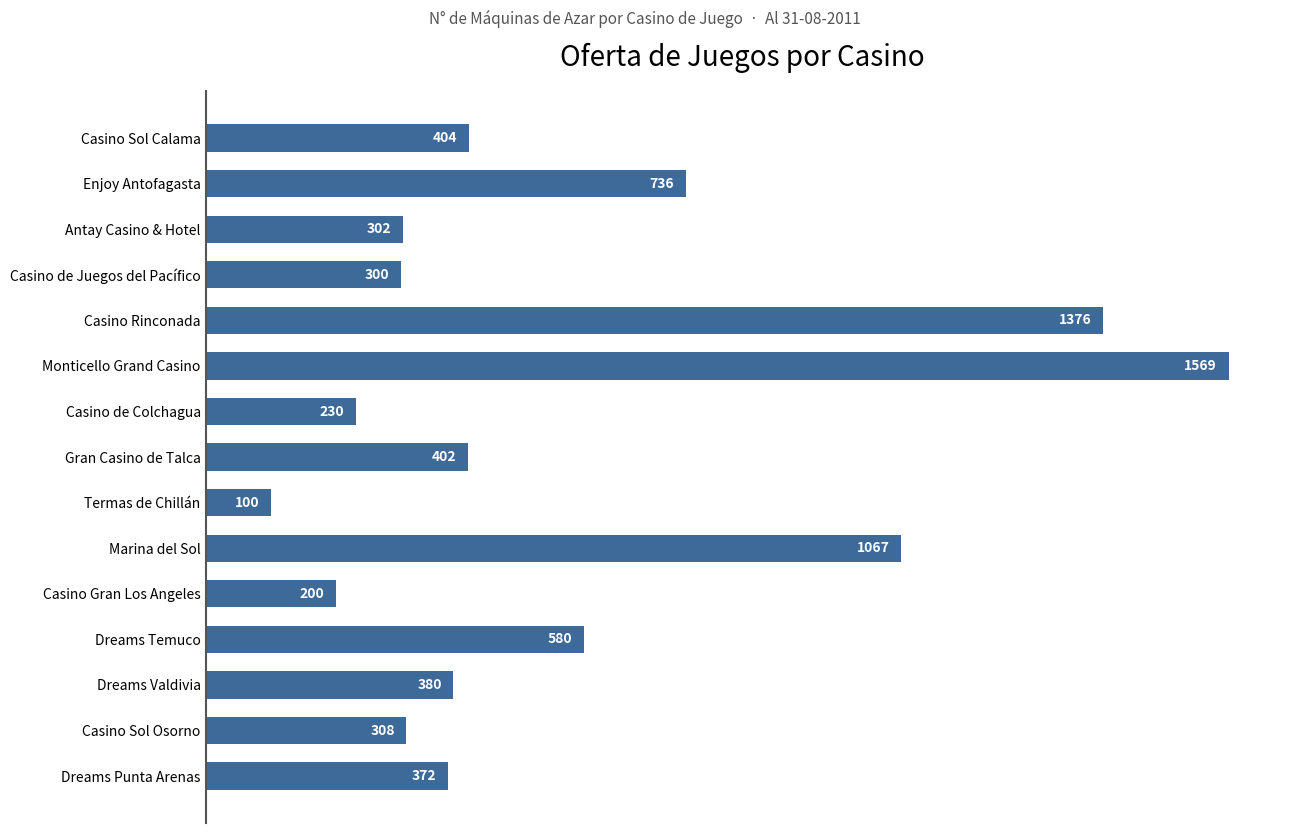

What is the sum of all values?

8326